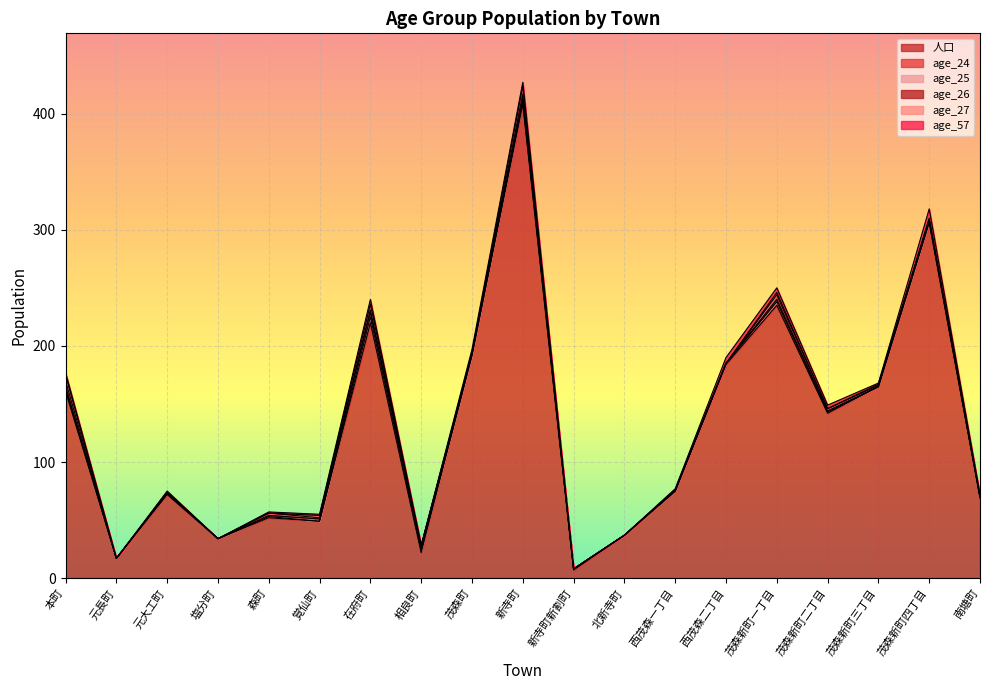

Which label corresponds to the largest value in the chart?

新寺町